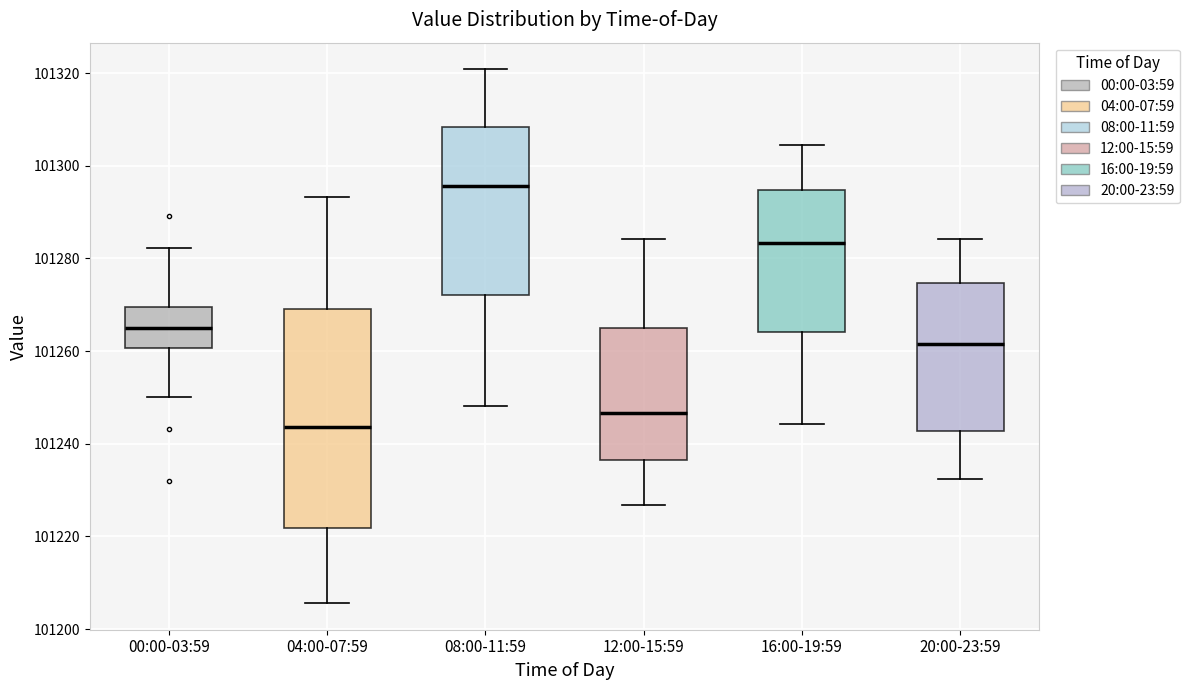

Where does the lower whisker of the box for 00:00-03:59 end on the y-axis? The values are not printed on the chart, so give them approximately, as read against the axis.

101250